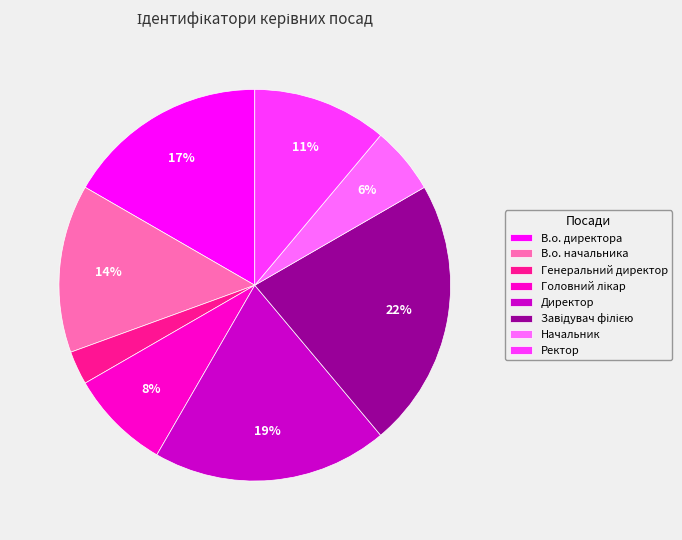

How many slices are in this pie chart?

8